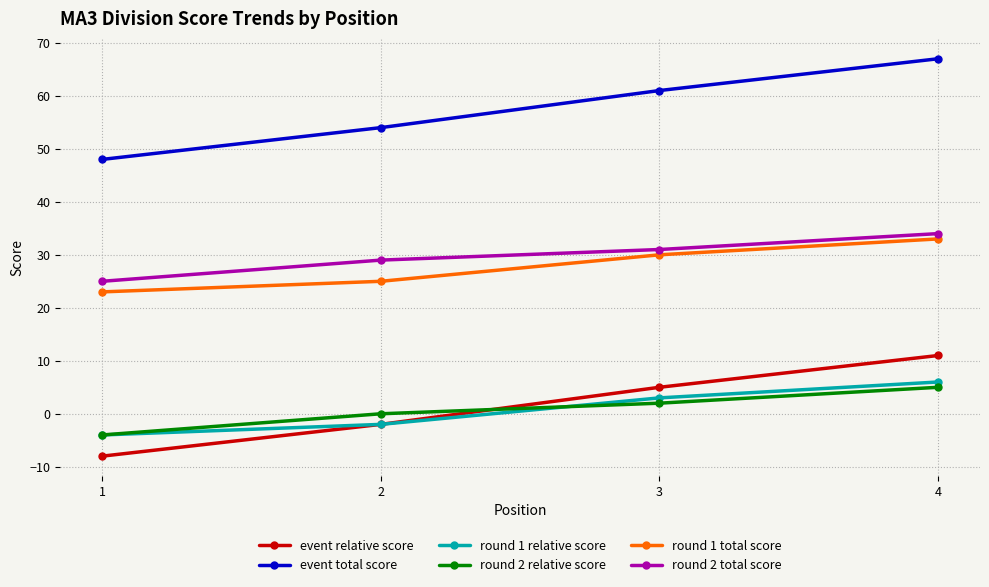

Is the value of round 2 relative score at 2 greater than the value of round 2 total score at 4?

No